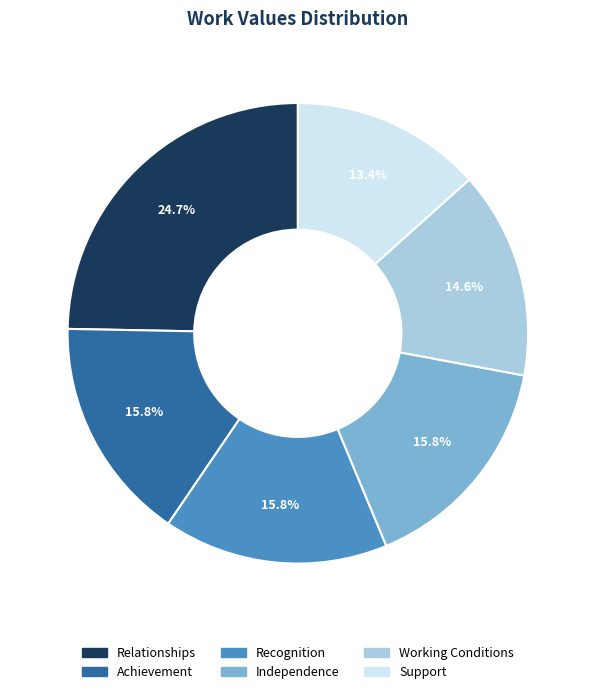

Which has a higher value, Support or Working Conditions?

Working Conditions